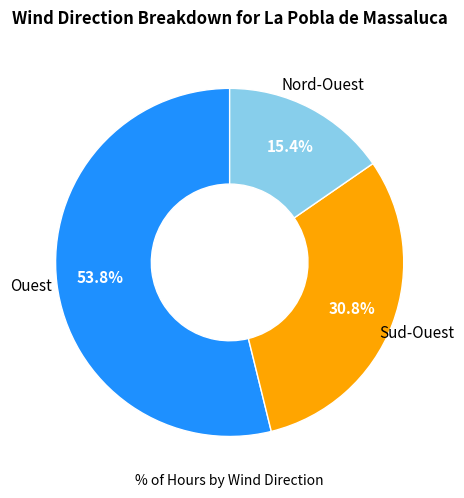

To the nearest percent, what is the combined percentage of Nord-Ouest and Sud-Ouest?

46%